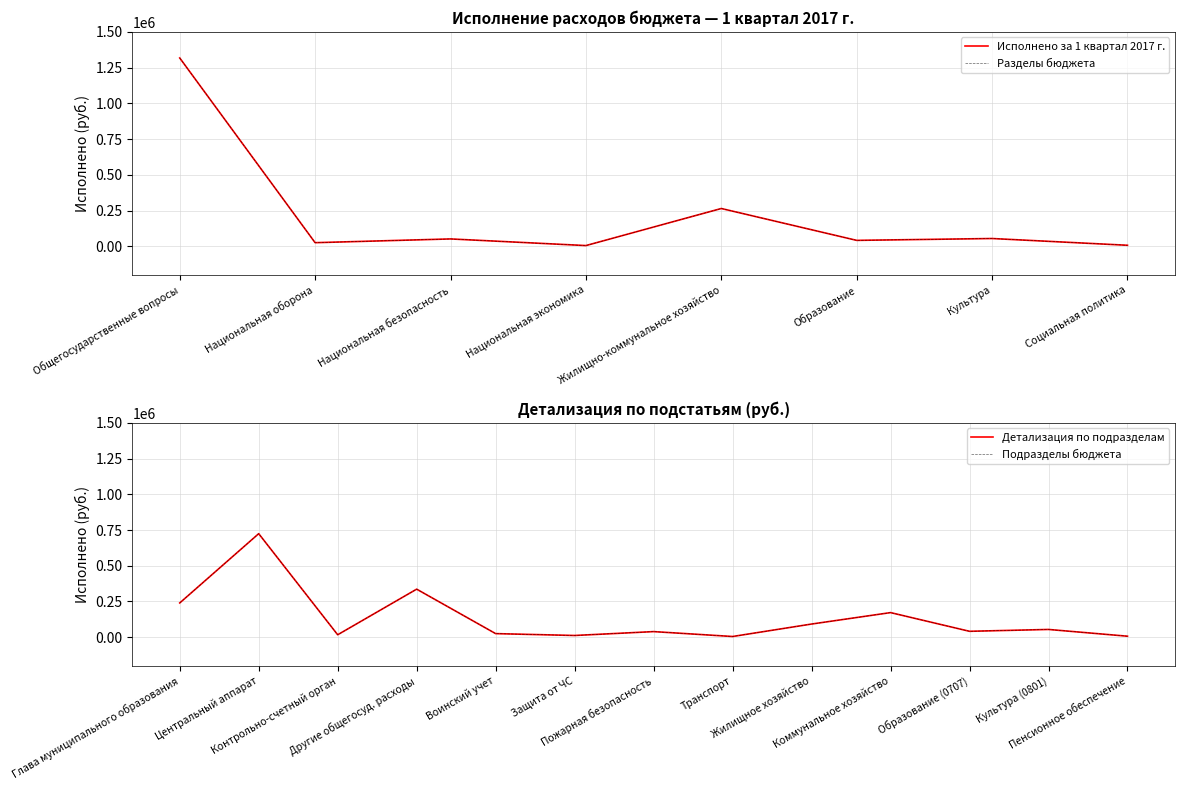

What position from the left is Национальная оборона?

2